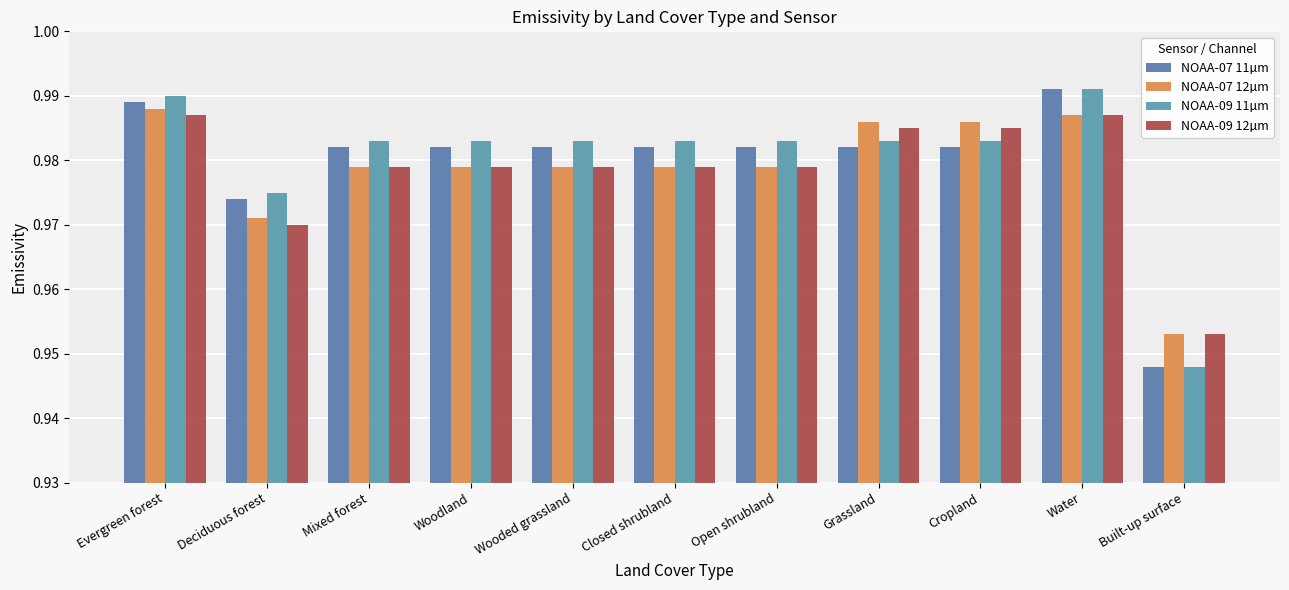

What is the total value across all series at Wooded grassland?

3.9